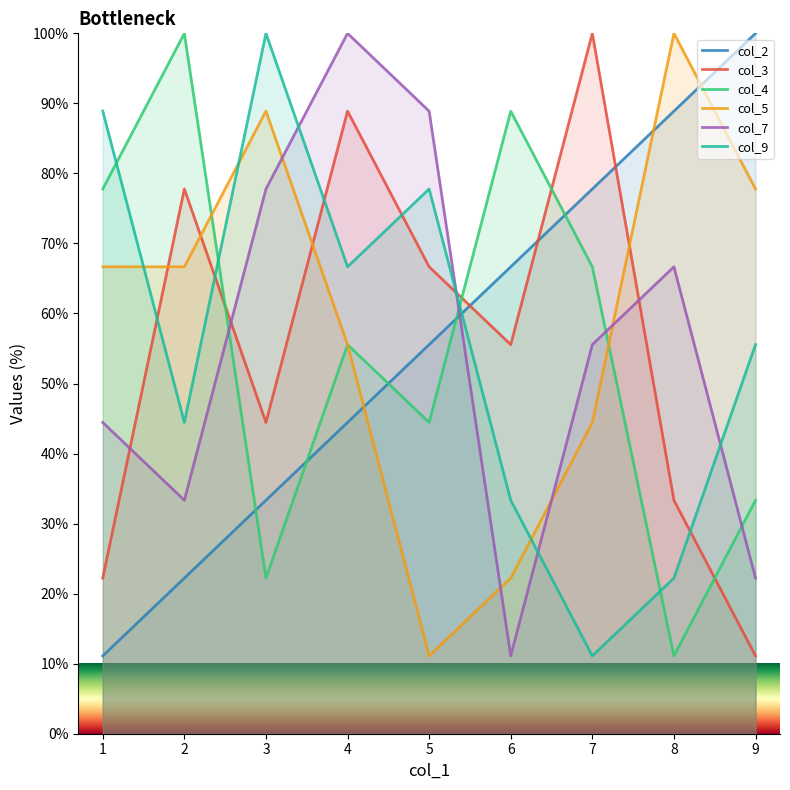

The col_9 series shows 77.8 at 5. True or false?

True